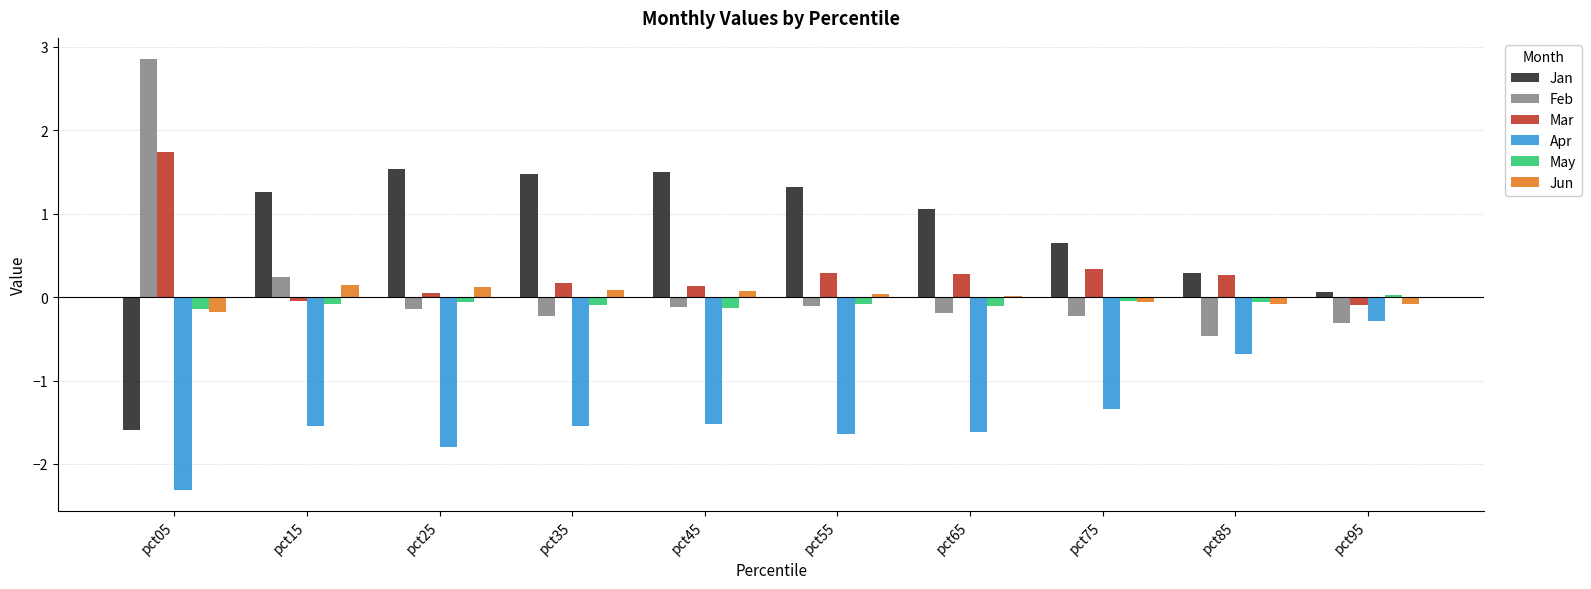

How many May values are between 0 and 1?

1